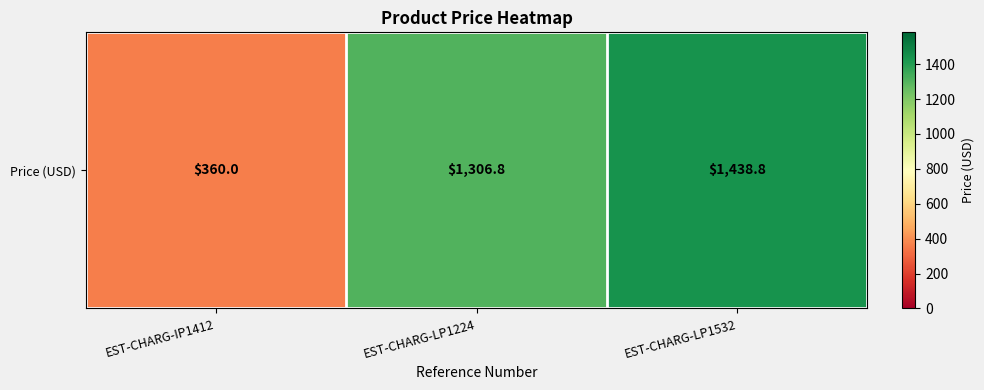

What is the ratio of the value at EST-CHARG-LP1532 to the value at EST-CHARG-IP1412?

4.0